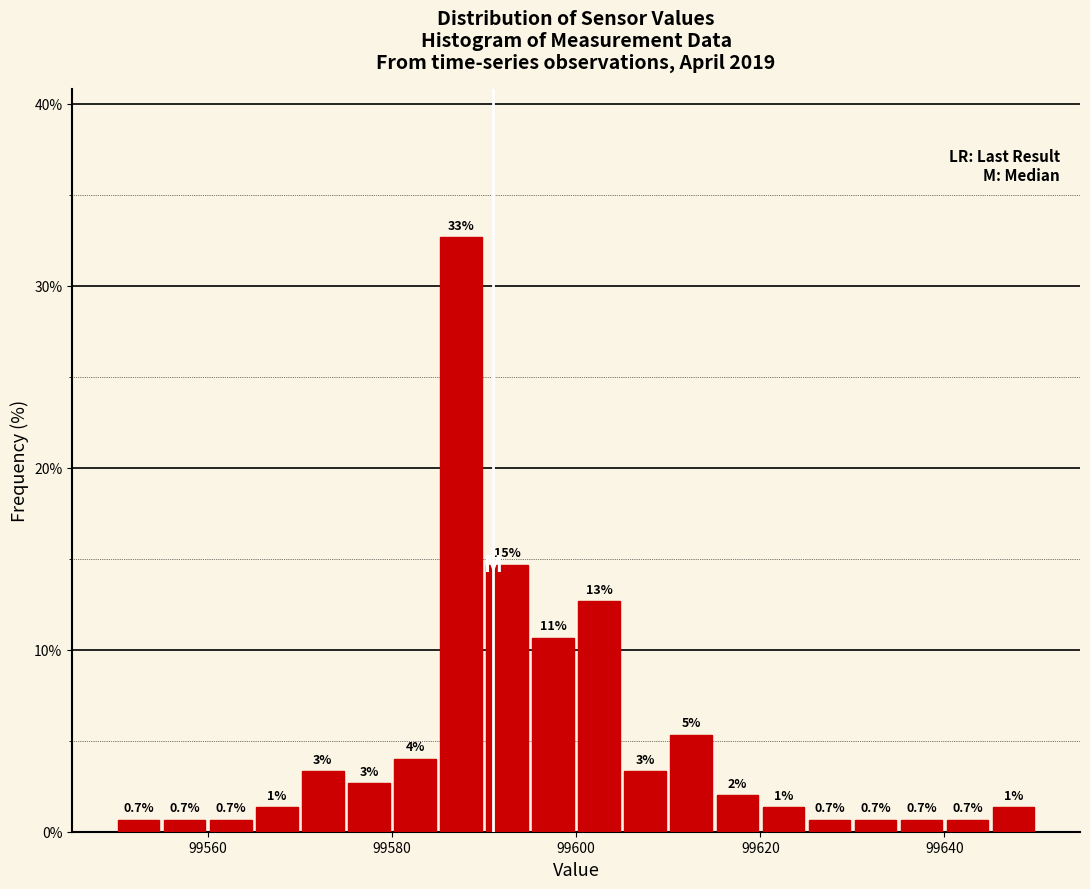

Read against the x-axis, roughly where is the centre of the tallest bar?

99588